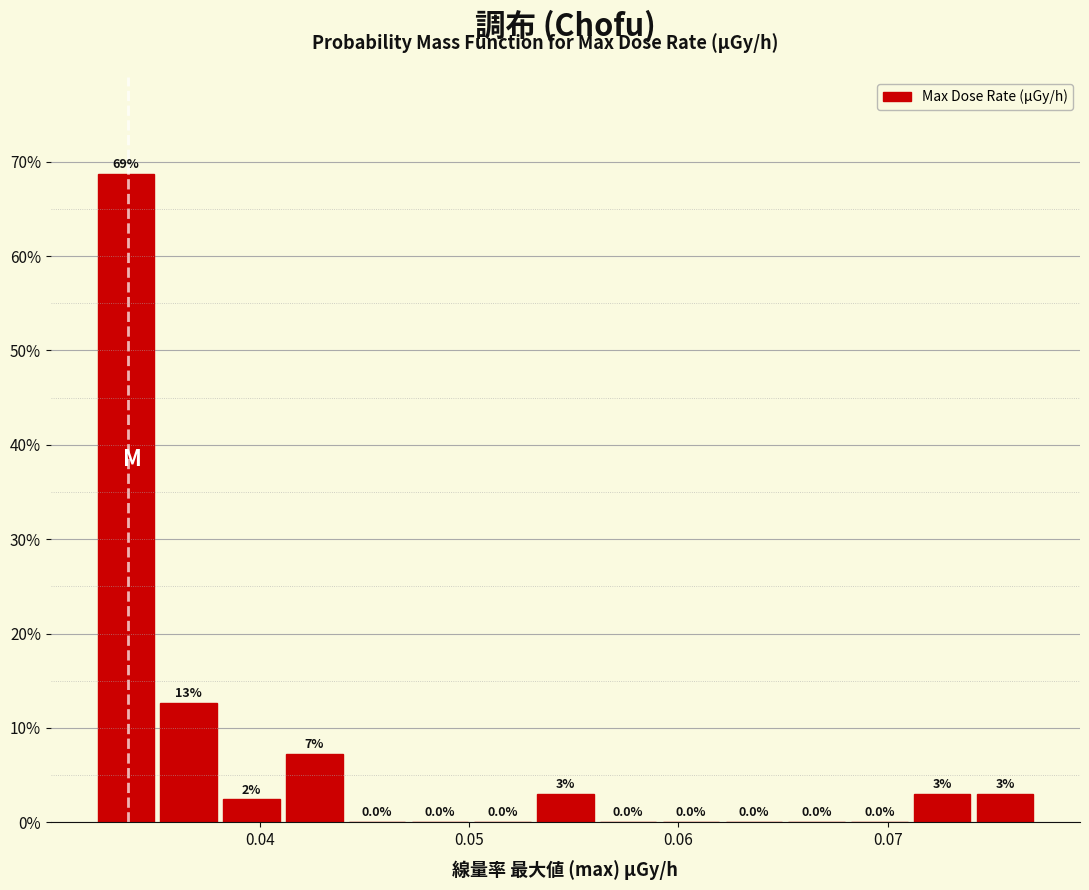

Around what value on the x-axis is the tallest bar? Give the approximate position of its centre, as read against the axis.

0.034